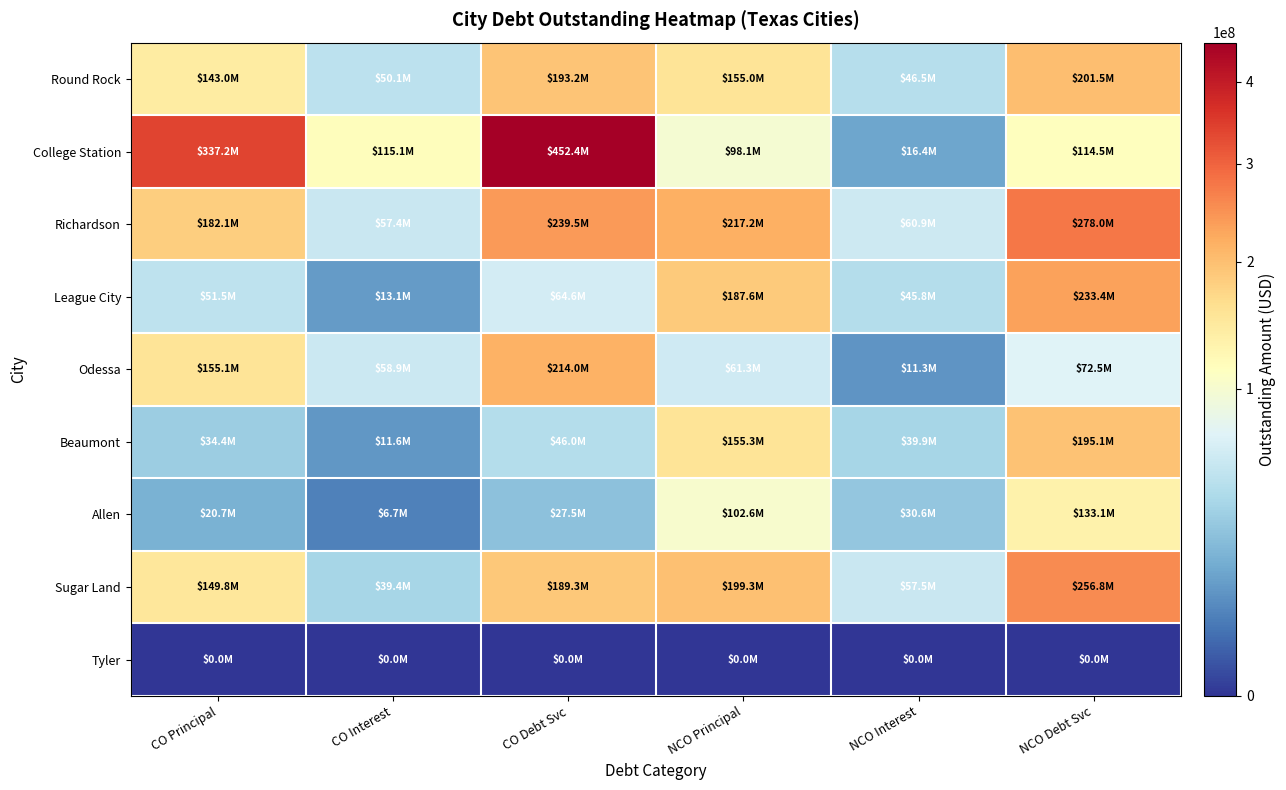

Reading left to right, list all the values displayed in this chart.

Round Rock: CO Principal=143025000.0	CO Interest=50136821.0	CO Debt Svc=193161821.0	NCO Principal=154995000.0	NCO Interest=46499566.5	NCO Debt Svc=201494566.5
College Station: CO Principal=337245000.0	CO Interest=115137120.2	CO Debt Svc=452382120.2	NCO Principal=98115000.0	NCO Interest=16410147.1	NCO Debt Svc=114525147.1
Richardson: CO Principal=182065000.0	CO Interest=57402812.7	CO Debt Svc=239467812.7	NCO Principal=217175000.0	NCO Interest=60855041.5	NCO Debt Svc=278030041.5
League City: CO Principal=51495000.0	CO Interest=13081021.3	CO Debt Svc=64576021.3	NCO Principal=187600000.0	NCO Interest=45820524.3	NCO Debt Svc=233420524.3
Odessa: CO Principal=155050000.0	CO Interest=58941050.0	CO Debt Svc=213991050.0	NCO Principal=61260000.0	NCO Interest=11260450.0	NCO Debt Svc=72520450.0
Beaumont: CO Principal=34390000.0	CO Interest=11645387.5	CO Debt Svc=46035387.5	NCO Principal=155255000.0	NCO Interest=39868520.5	NCO Debt Svc=195123520.5
Allen: CO Principal=20740000.0	CO Interest=6728350.0	CO Debt Svc=27468350.0	NCO Principal=102575000.0	NCO Interest=30571973.5	NCO Debt Svc=133146973.5
Sugar Land: CO Principal=149815000.0	CO Interest=39436025.4	CO Debt Svc=189251025.4	NCO Principal=199305000.0	NCO Interest=57512843.9	NCO Debt Svc=256817843.9
Tyler: CO Principal=0.0	CO Interest=0.0	CO Debt Svc=0.0	NCO Principal=0.0	NCO Interest=0.0	NCO Debt Svc=0.0